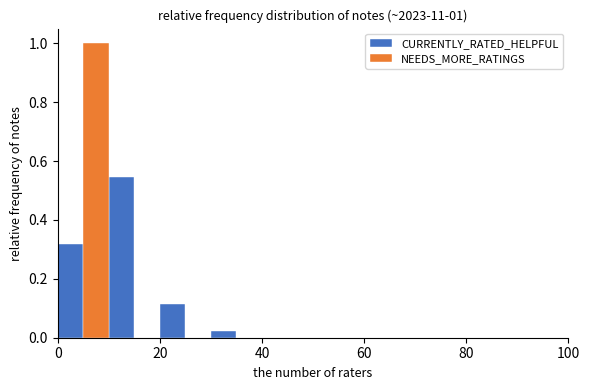

In the NEEDS_MORE_RATINGS series, which range on the x-axis has the tallest bar?

0 to 10